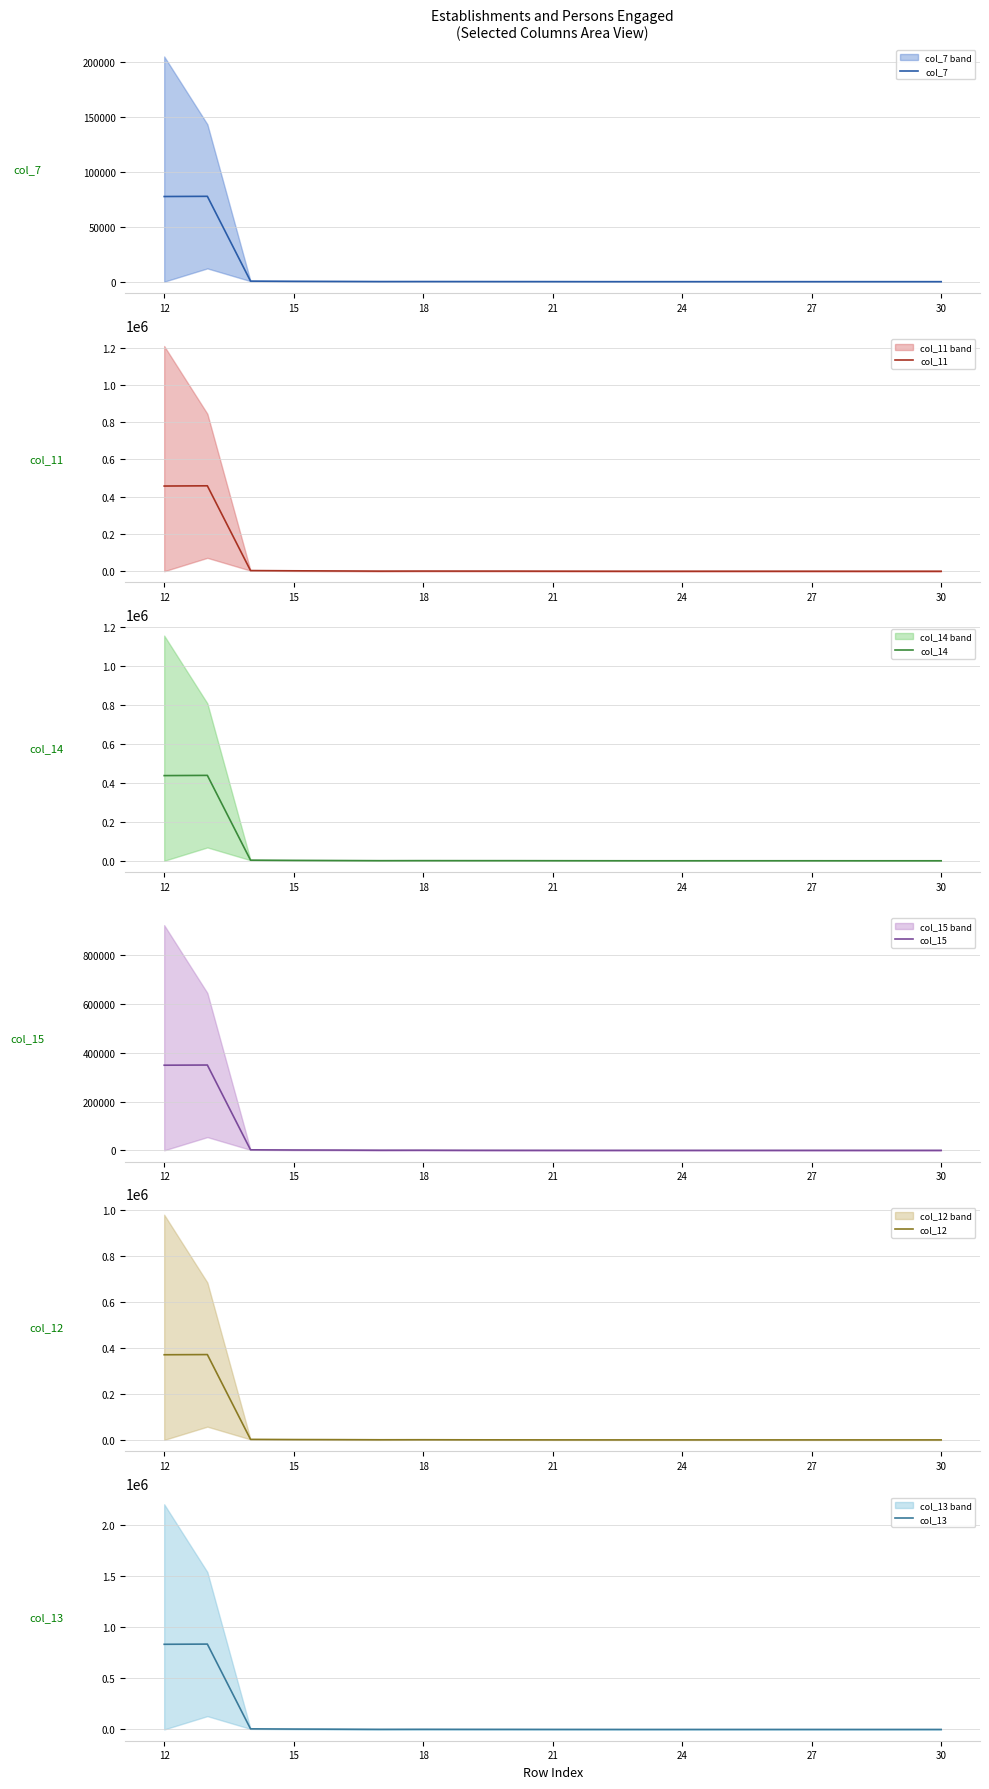

Reading left to right, transcribe all the data shown in this chart.

col_7: 77453.3	77624.0	511.0	334.7	223.7	97.7	118.0	101.7	73.0	51.7	9.7	3.0	2.7	5.7	5.0	7.0	3.0	2.3	0.3
col_11: 457186.0	458403.3	3543.0	2294.7	1419.0	534.3	833.3	730.3	683.0	382.7	191.0	53.0	51.7	93.3	89.7	96.0	8.3	7.3	1.0
col_14: 437643.3	438766.0	3257.0	2105.7	1311.3	520.7	743.0	649.3	602.0	378.3	190.3	52.7	51.3	93.3	89.7	95.3	7.0	6.0	0.3
col_15: 348908.0	349613.7	2136.0	1394.0	1064.3	529.7	621.7	312.3	176.0	84.3	21.7	5.3	5.0	12.3	12.0	15.7	4.7	4.0	0.3
col_12: 370857.3	371625.3	2323.3	1518.7	1138.7	542.3	683.0	362.7	225.7	85.3	21.7	5.3	5.0	12.3	12.0	15.7	4.7	4.0	0.3
col_13: 832820.3	834805.7	5866.3	3813.3	2557.7	1076.7	1516.3	1093.0	908.7	468.0	212.7	58.3	56.7	105.7	101.7	111.7	13.0	11.3	1.3